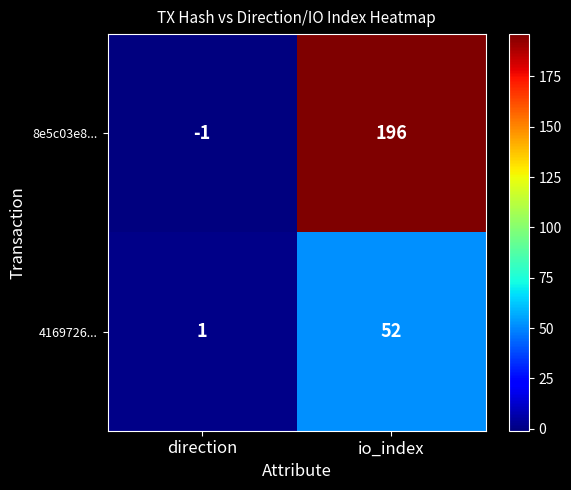

Which label corresponds to the smallest value in the chart?

direction